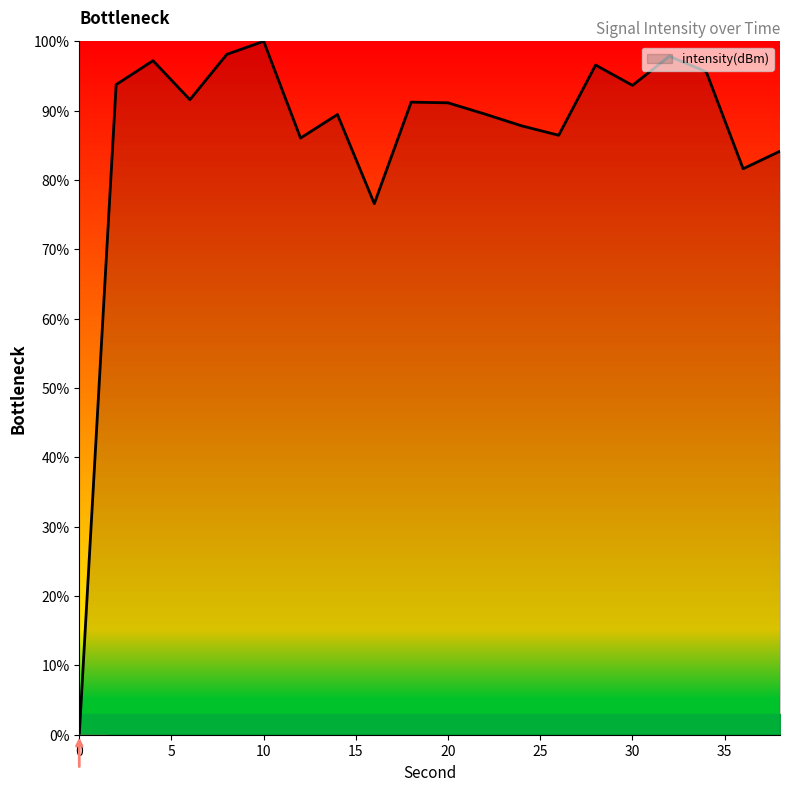

What is the maximum value shown in the chart?

100.0